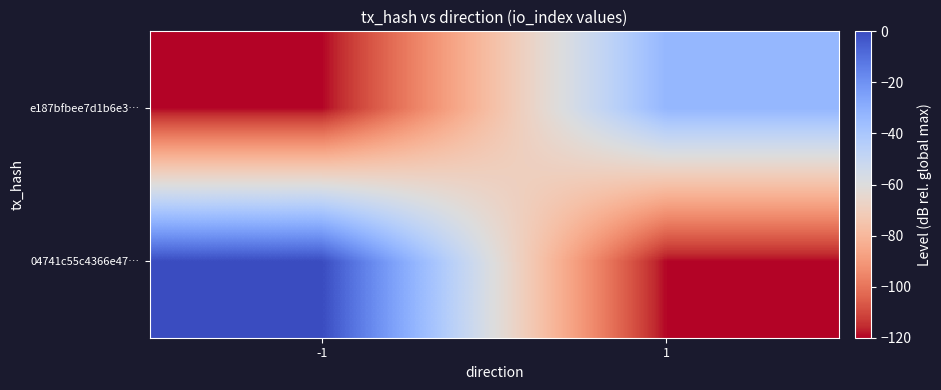

Is the value of e187bfbee7d1b6e3… at 1 greater than the value of 04741c55c4366e47… at -1?

No